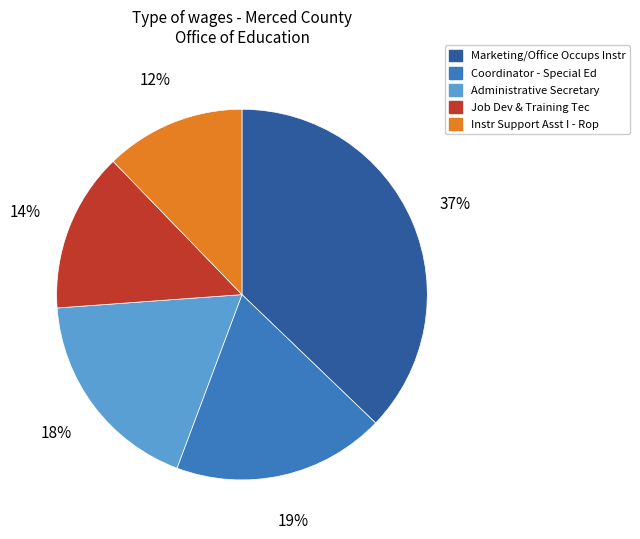

Does any single category account for the majority?

No